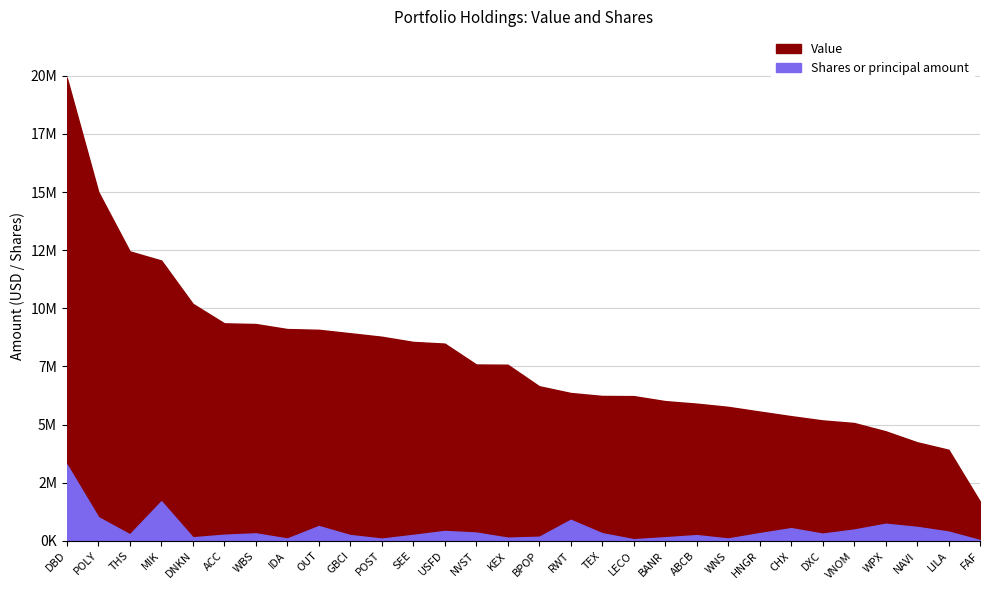

True or false: Value and Shares or principal amount cross at least once.

False